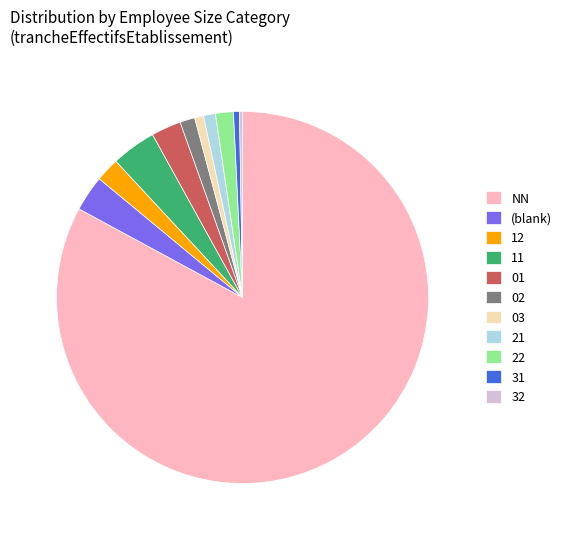

Is the sum of 01 and 11 greater than half?

No